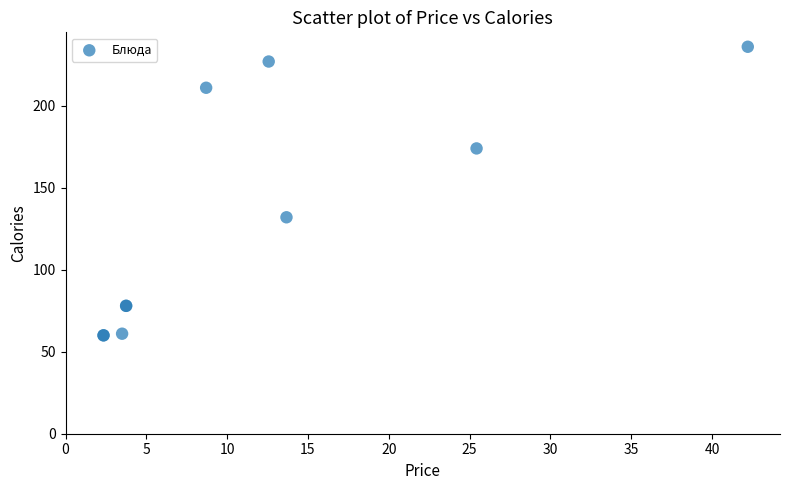

What Y value in the scatter plot is closest to 148?

132